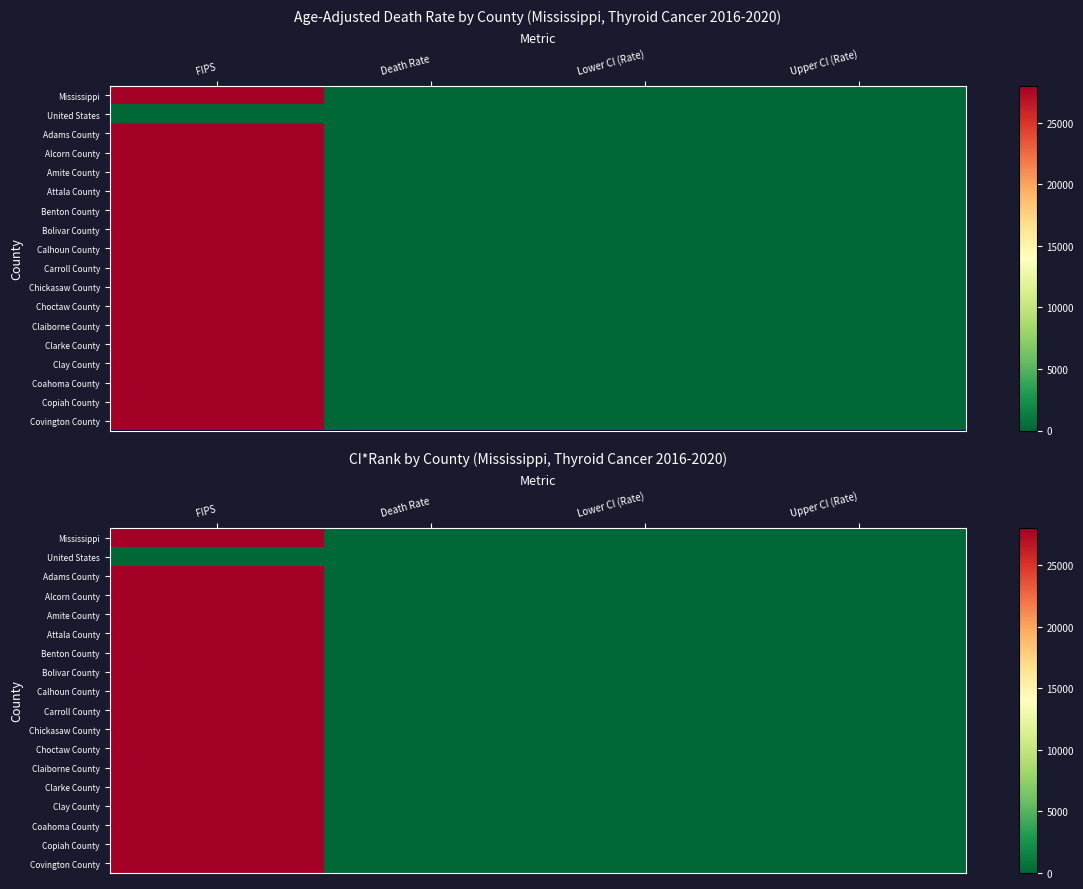

What is the spread (max minus min) of values at Lower CI (Rate)?

6